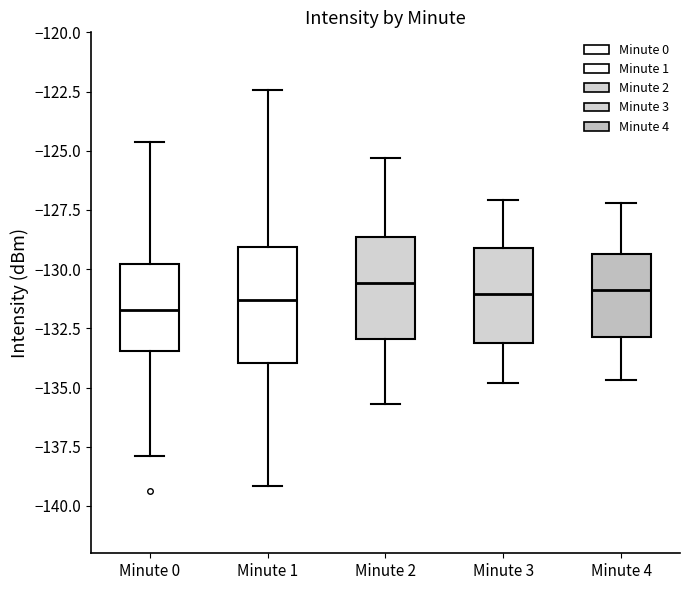

Reading left to right, transcribe this box plot: for each box, give where its median line is, the range the box spans, and where its two whiskers end, as read against the y-axis. The values are not printed on the chart, so give them approximately, as read against the axis.

Minute 0: median -131.5, box -133.5 to -130.0, whiskers -138.0 to -124.5
Minute 1: median -131.5, box -134.0 to -129.0, whiskers -139.0 to -122.5
Minute 2: median -130.5, box -133.0 to -128.5, whiskers -135.5 to -125.5
Minute 3: median -131.0, box -133.0 to -129.0, whiskers -135.0 to -127.0
Minute 4: median -131.0, box -133.0 to -129.5, whiskers -134.5 to -127.0